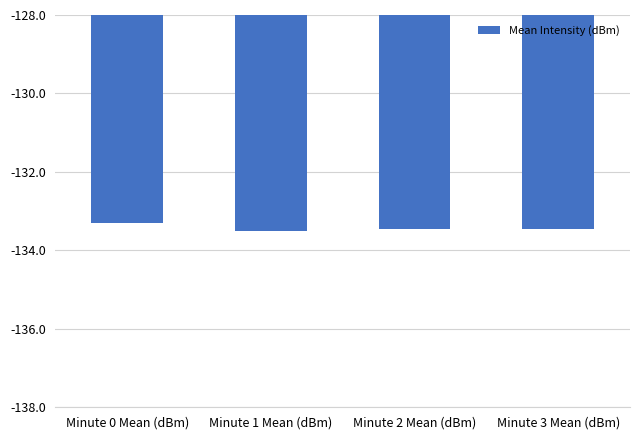

What is the average value?

-133.4